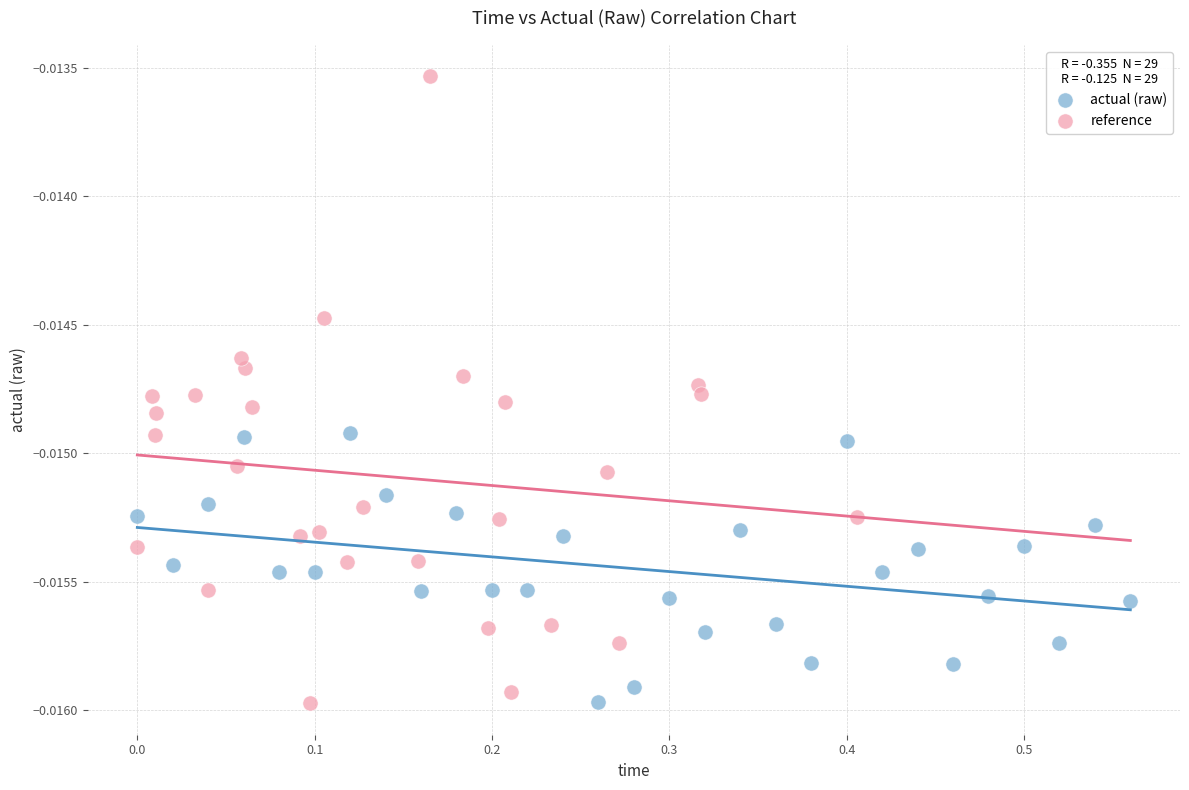

Which series has the largest Y range (max minus min)?

reference